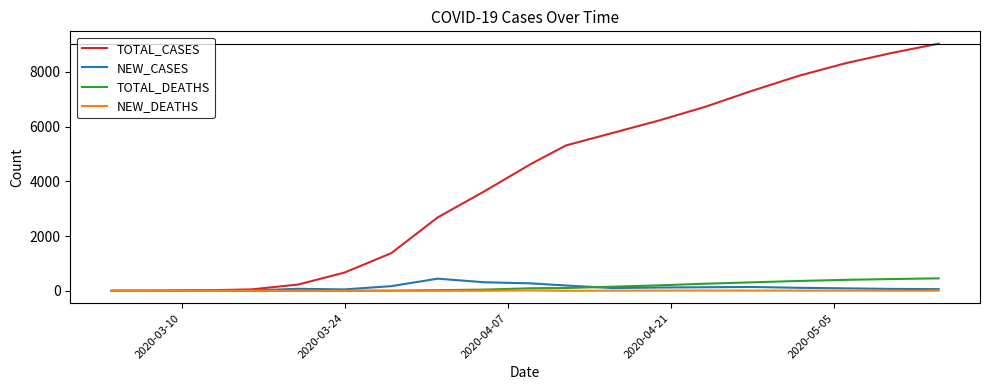

Which series has the largest range (max minus min)?

TOTAL_CASES